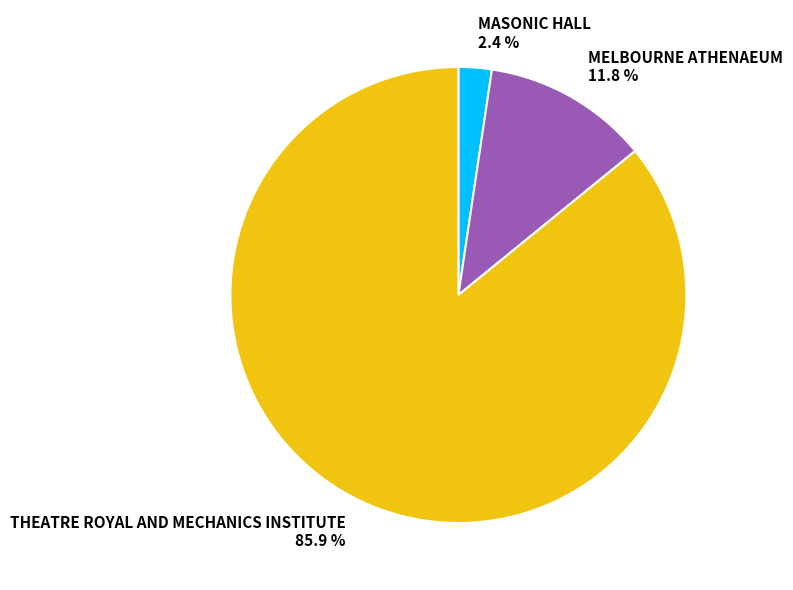

What percentage do THEATRE ROYAL AND MECHANICS INSTITUTE and MELBOURNE ATHENAEUM together represent?

97.6%